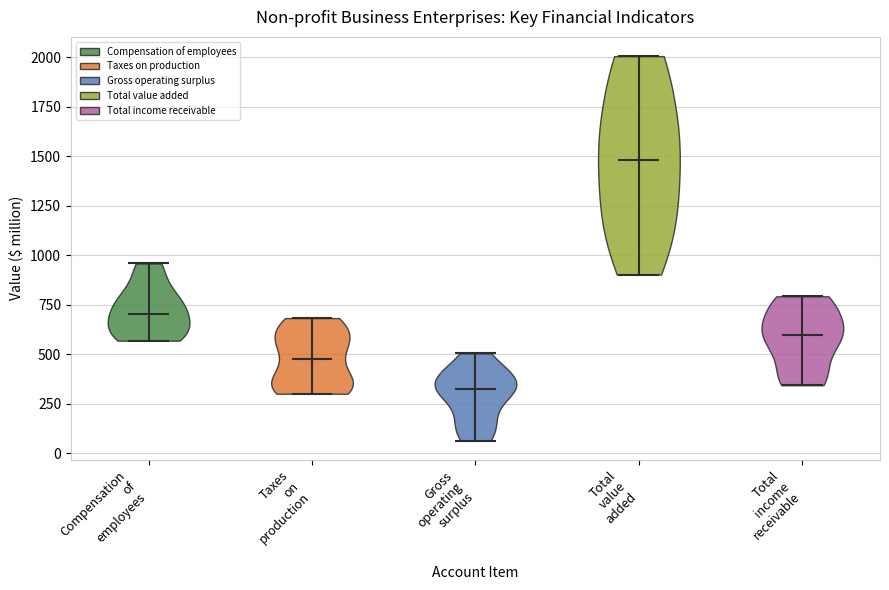

Reading left to right, read every violin against the y-axis: where its median line is, and the lowest and highest points it reaches. The values are not printed on the chart, so give them approximately, as read against the axis.

Compensation of employees: median line 700, lowest point 550, highest point 950
Taxes on production: median line 500, lowest point 300, highest point 700
Gross operating surplus: median line 350, lowest point 50, highest point 500
Total value added: median line 1500, lowest point 900, highest point 2000
Total income receivable: median line 600, lowest point 350, highest point 800